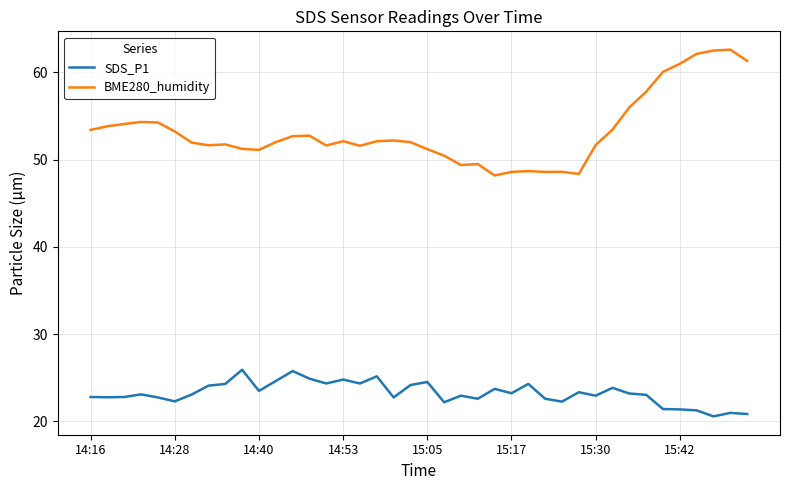

Which series has the largest range (max minus min)?

BME280_humidity